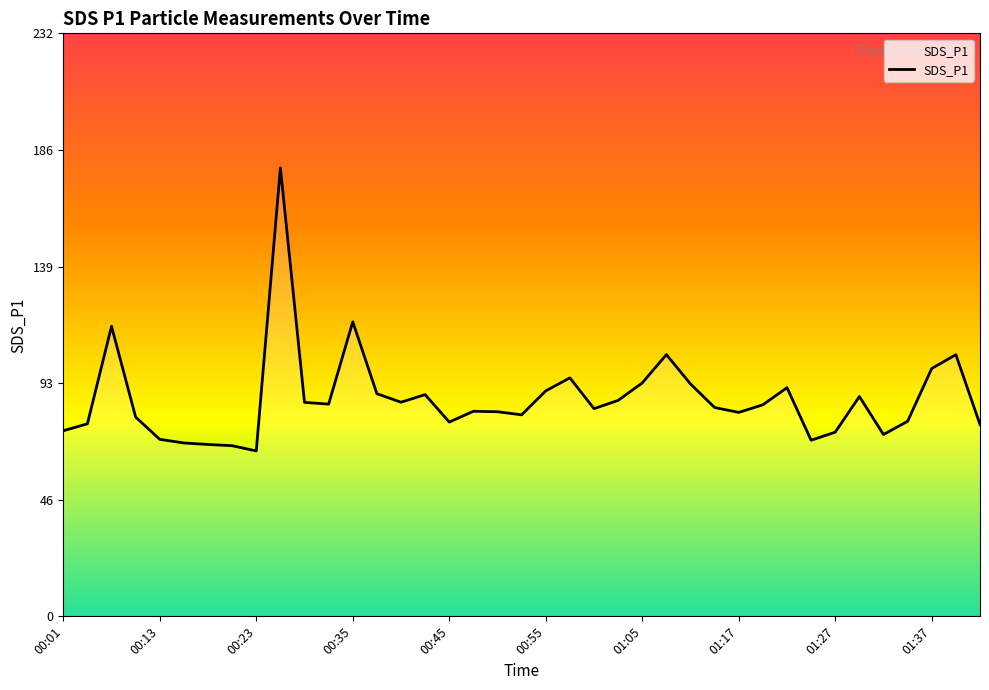

How many interior local valleys (lower than both neighbors) does the data have?

9